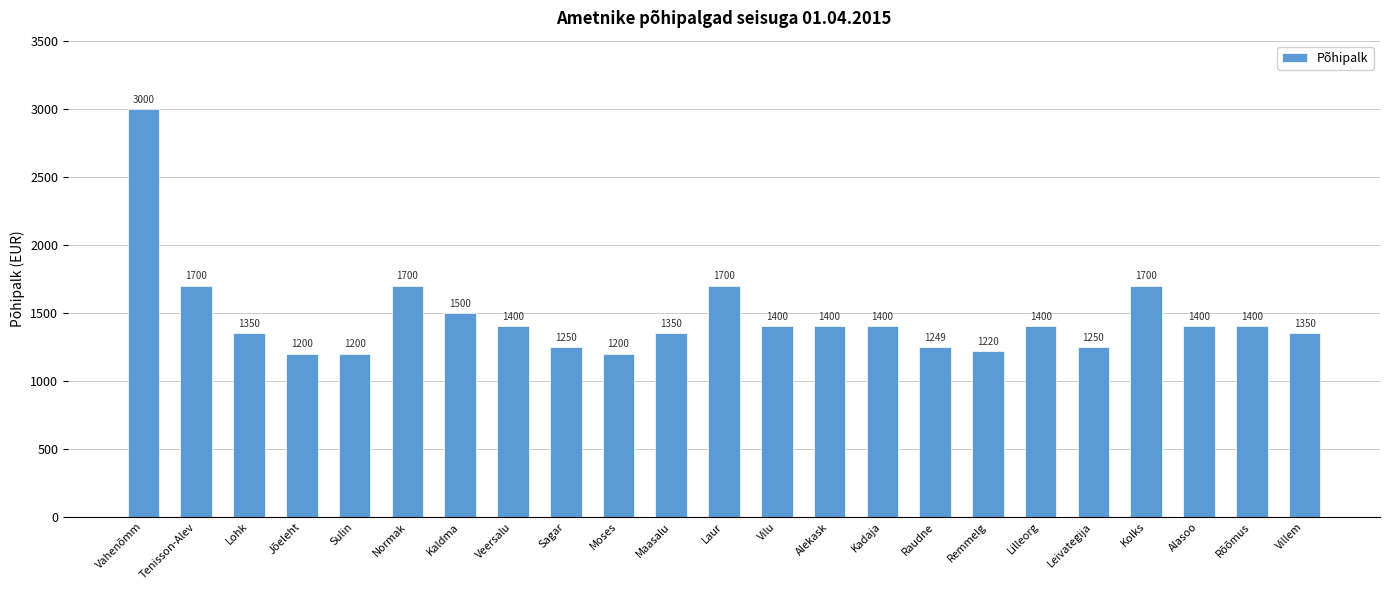

Reading right to left, transcribe all the data shown in this chart.

1350	1400	1400	1700	1250	1400	1220	1249	1400	1400	1400	1700	1350	1200	1250	1400	1500	1700	1200	1200	1350	1700	3000